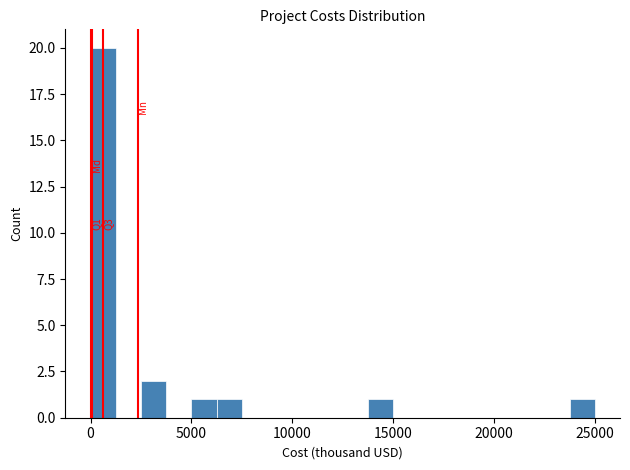

Read against the x-axis, roughly where is the centre of the tallest bar?

500